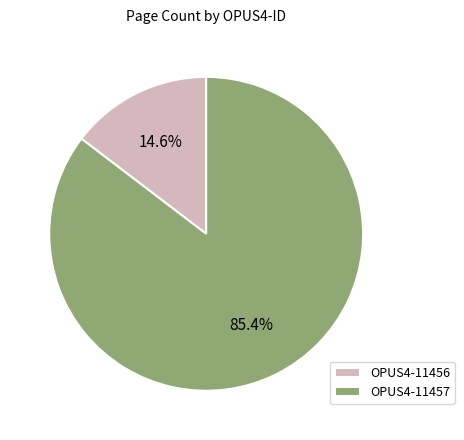

Is it true that OPUS4-11456 is 15% of the pie?

True